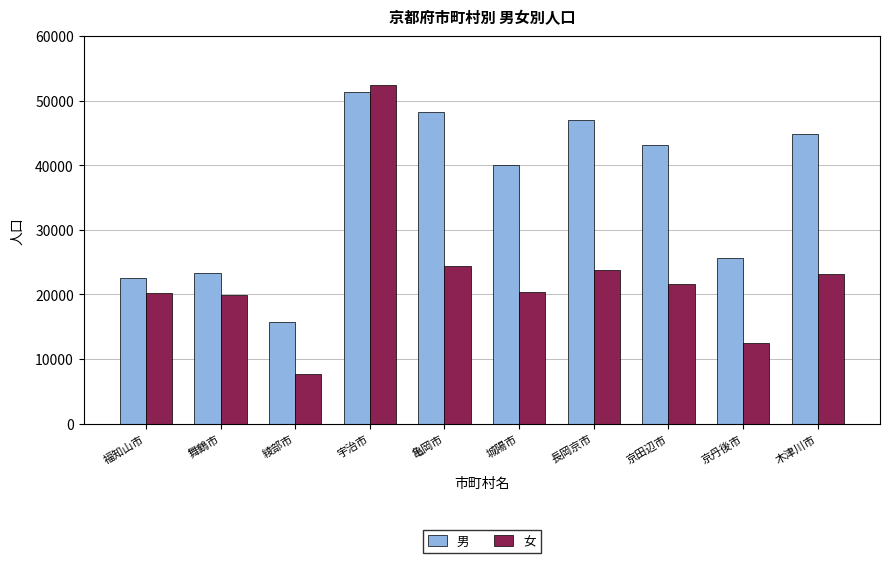

The value of 男 at 長岡京市 is 22907. True or false?

False